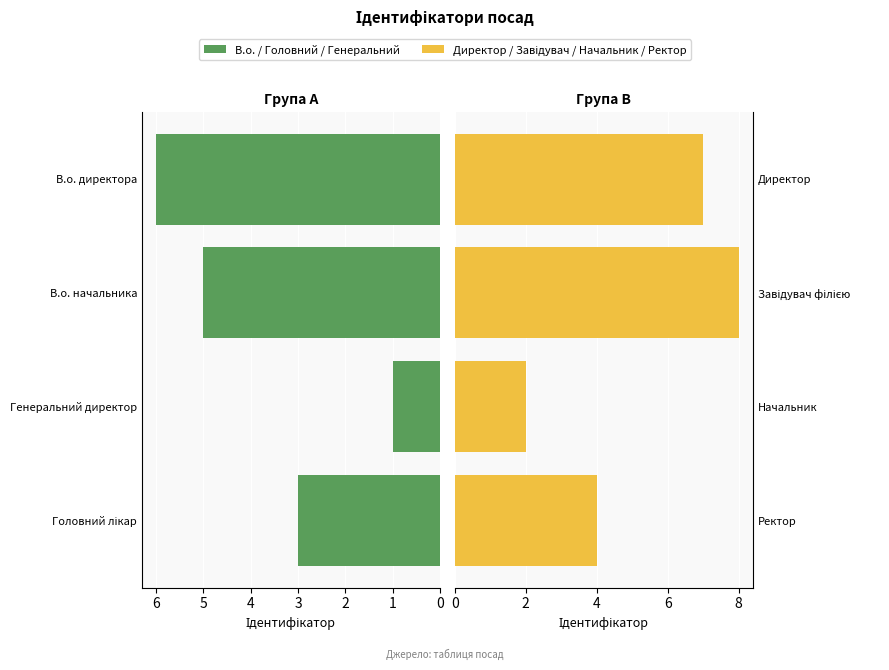

What is the average value of the В.о. / Головний / Генеральний series?

4